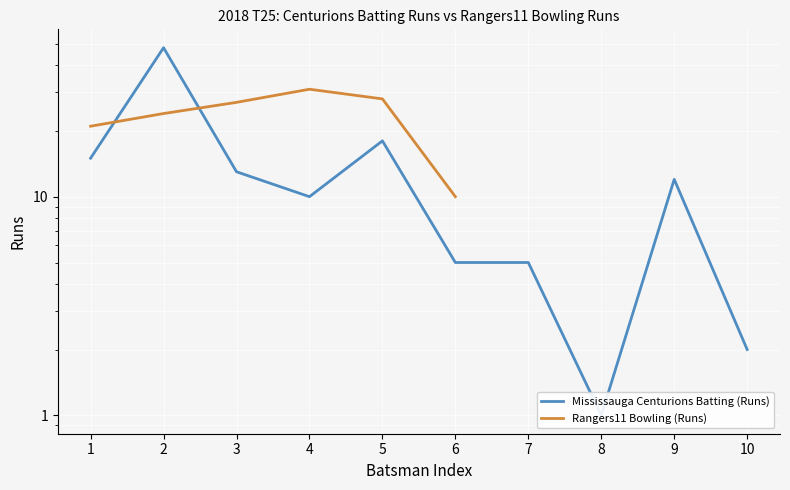

At which category is the sum across all series the highest?

2